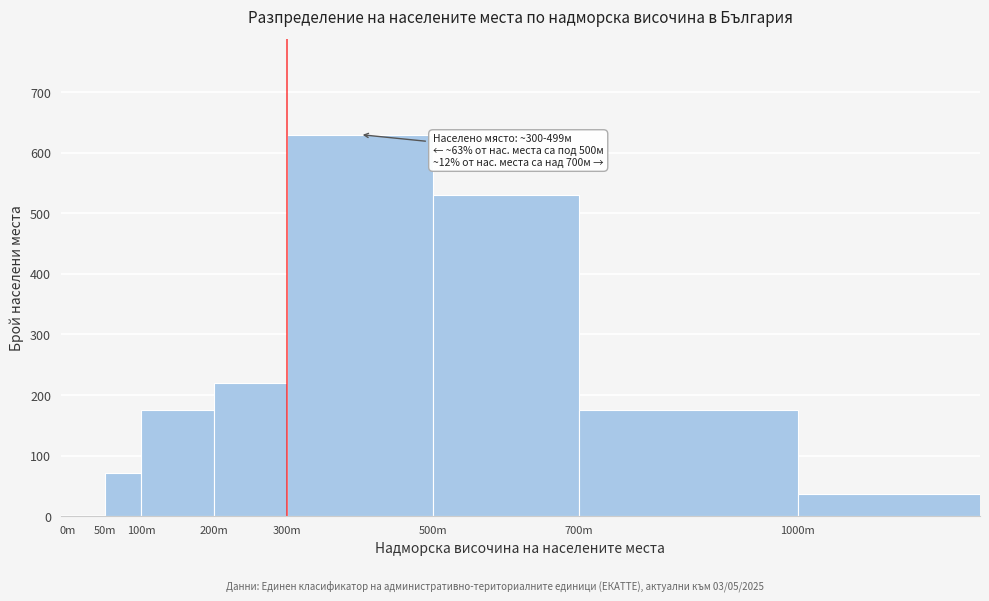

Reading right to left, extract all data points from this chart.

1000m=37	700m=175	500m=530	300m=630	200m=220	100m=175	50m=71	0m=0